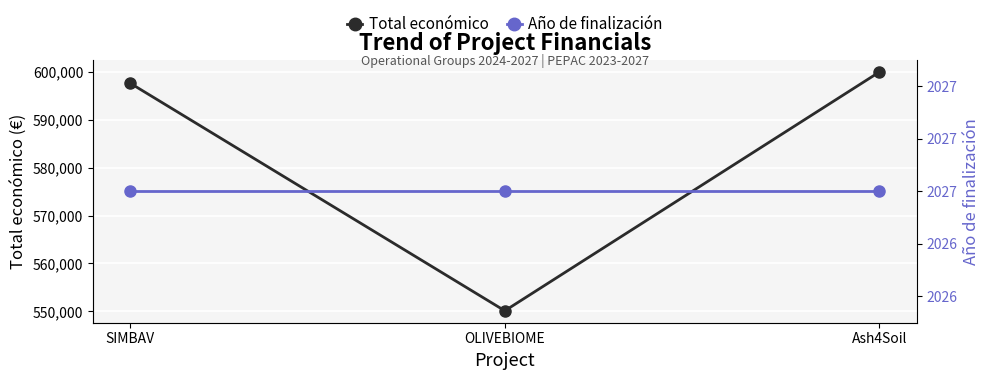

Is the value of Año de finalización at OLIVEBIOME greater than the value of Total económico at SIMBAV?

No